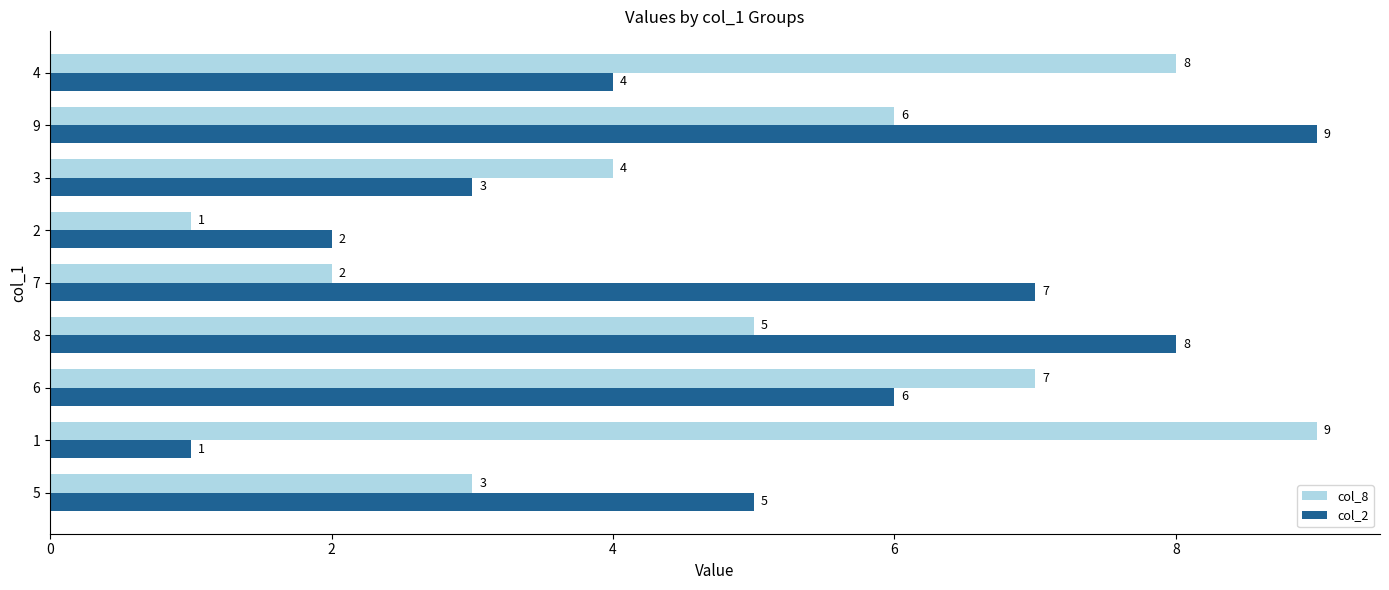

Rank the series at 8 from lowest to highest value.

col_8, col_2